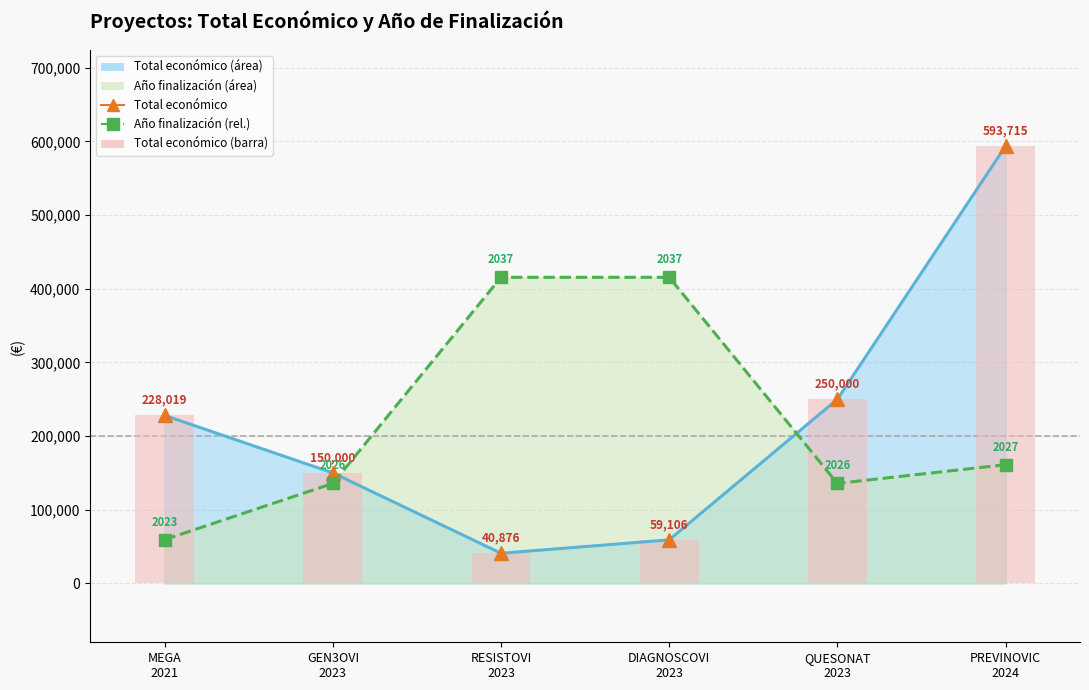

Is it true that Año finalización (rel.) equals 415600.5 at RESISTOVI
2023?

True